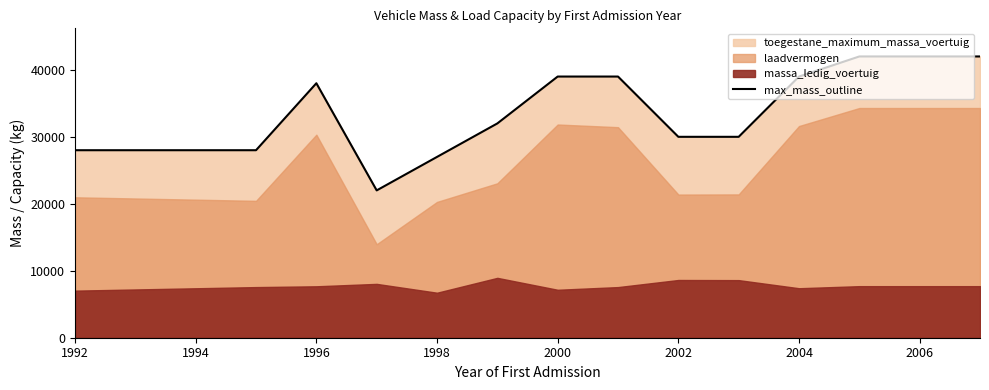

What is the smallest value displayed?

22000